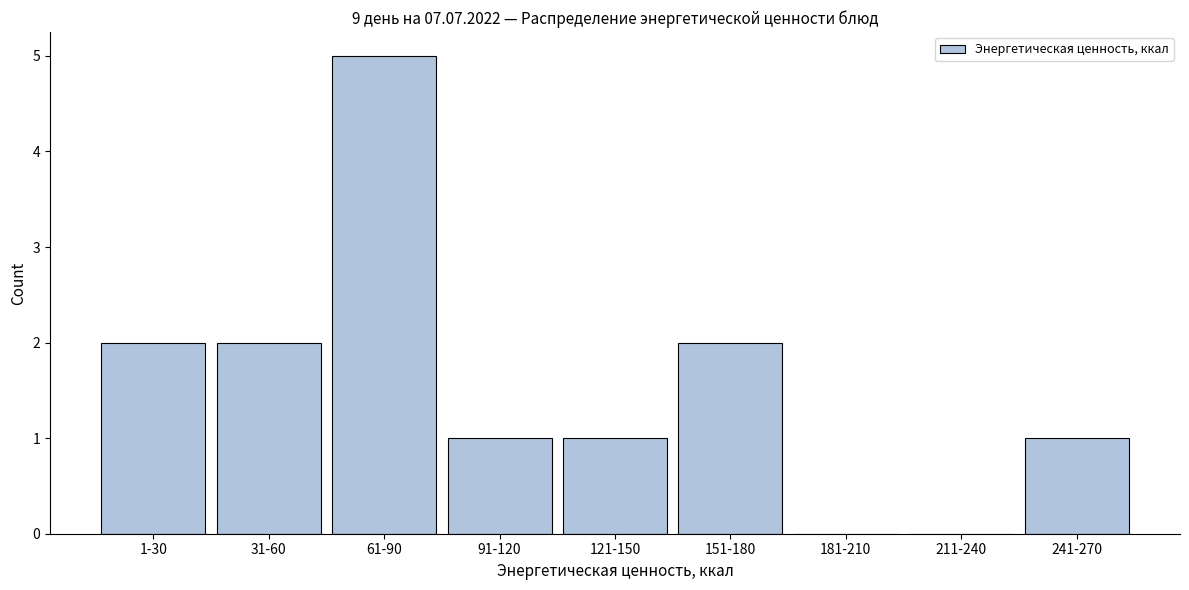

Reading right to left, what are all the values shown in this chart?

241-270=1	211-240=0	181-210=0	151-180=2	121-150=1	91-120=1	61-90=5	31-60=2	1-30=2